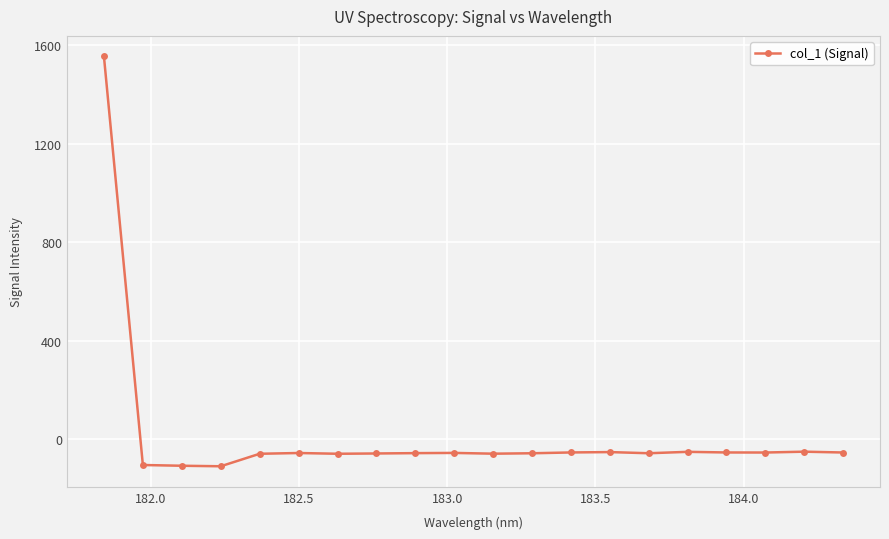

What is the difference between the maximum and minimum values?

1663.8